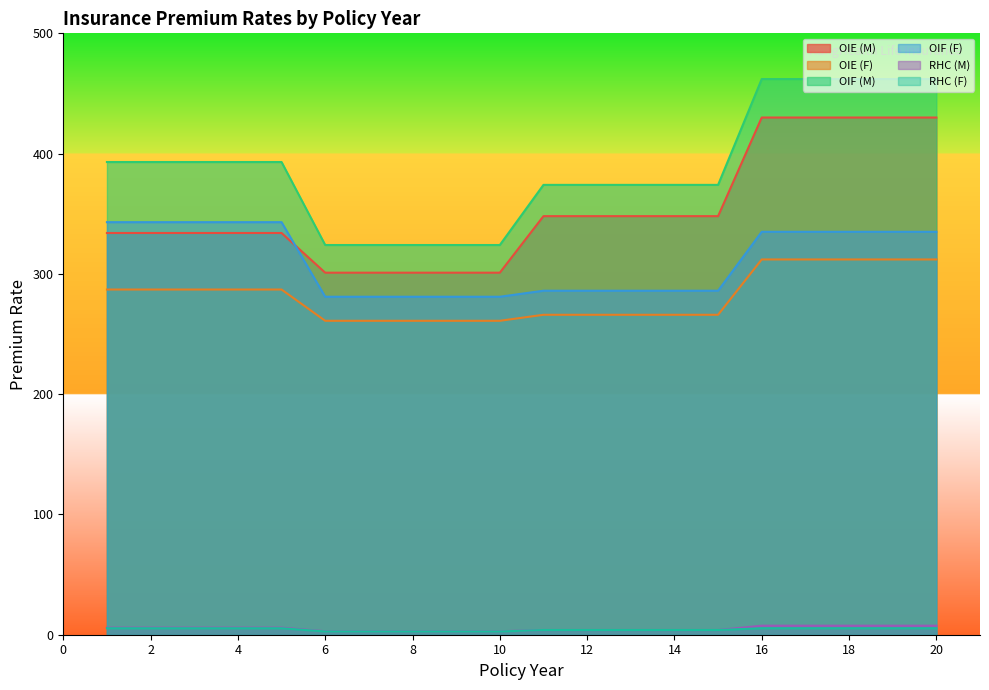

At 8, list the series in order from smallest to largest.

RHC (F), RHC (M), OIE (F), OIF (F), OIE (M), OIF (M)